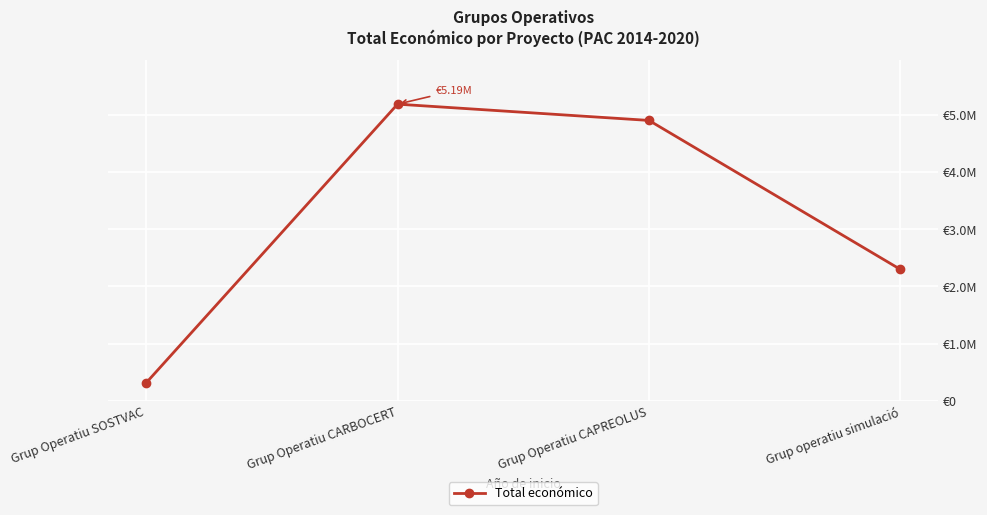

Reading right to left, what are all the values shown in this chart?

2296067	4902645	5187255	311553